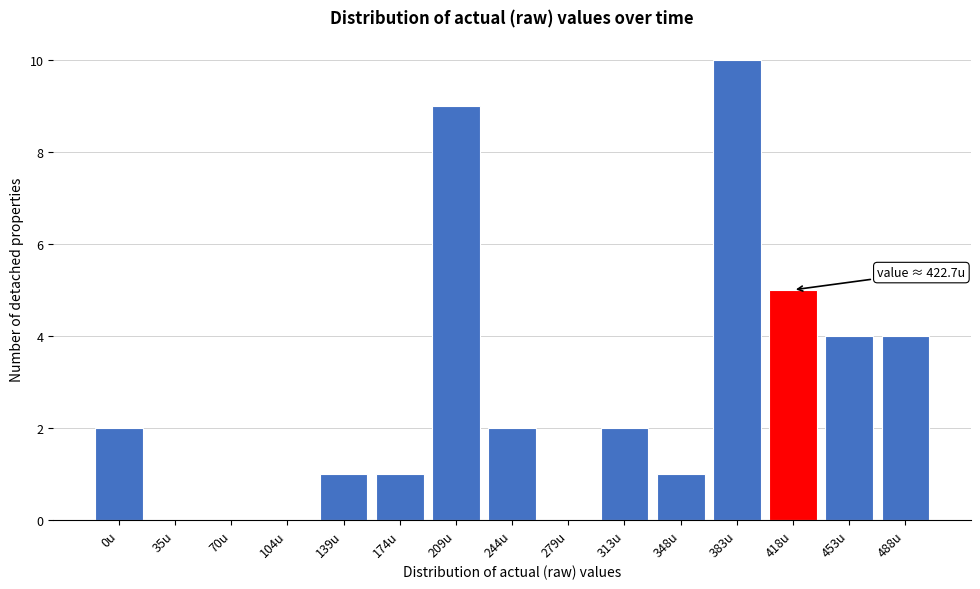

Reading left to right, extract all data points from this chart.

0u=2	35u=0	70u=0	104u=0	139u=1	174u=1	209u=9	244u=2	279u=0	313u=2	348u=1	383u=10	418u=5	453u=4	488u=4